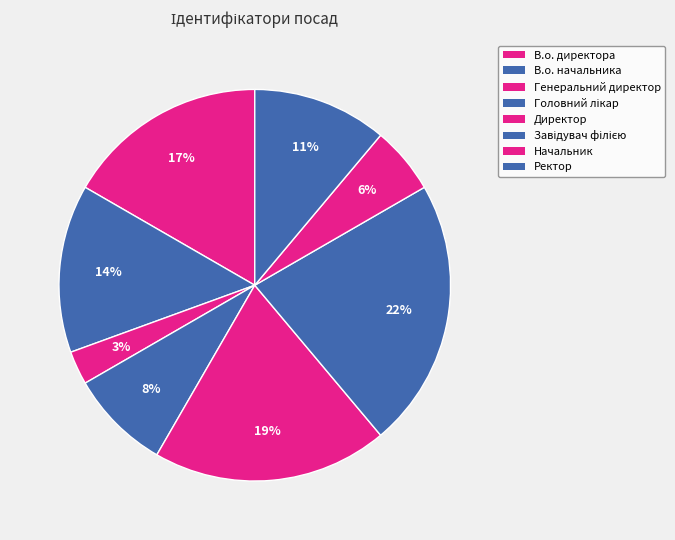

How many segments does this pie chart have?

8